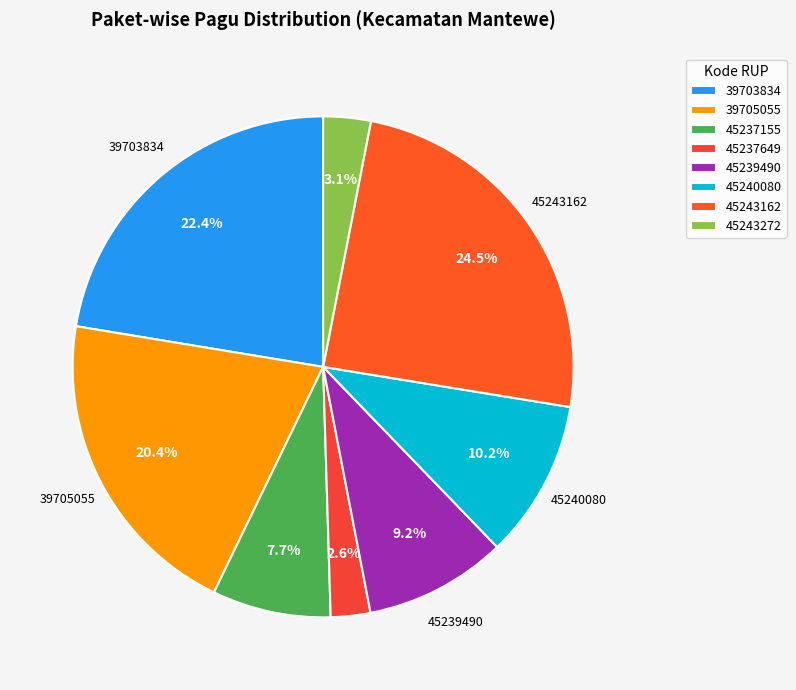

How many segments does this pie chart have?

8